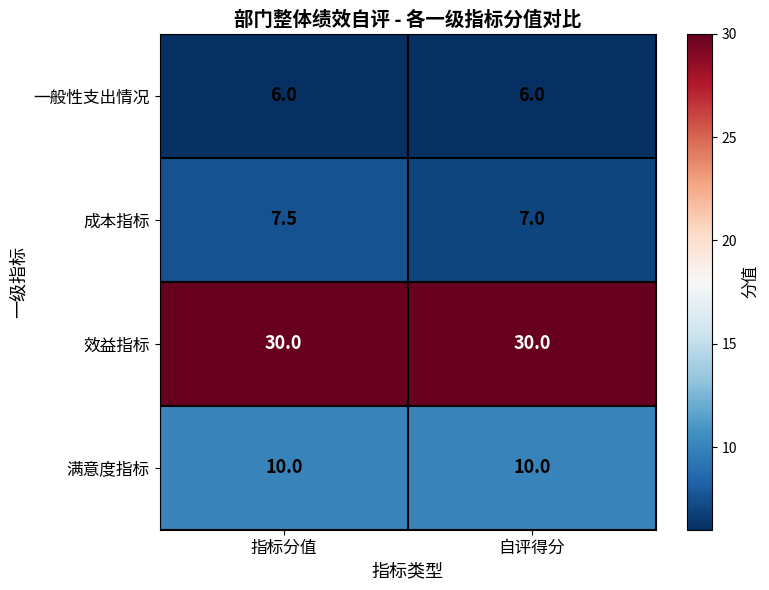

Rank the series at 指标分值 from lowest to highest value.

一般性支出情况, 成本指标, 满意度指标, 效益指标